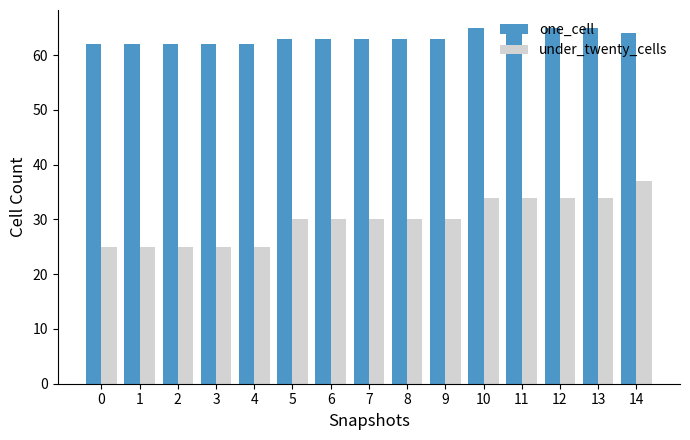

Which series has the largest range (max minus min)?

under_twenty_cells